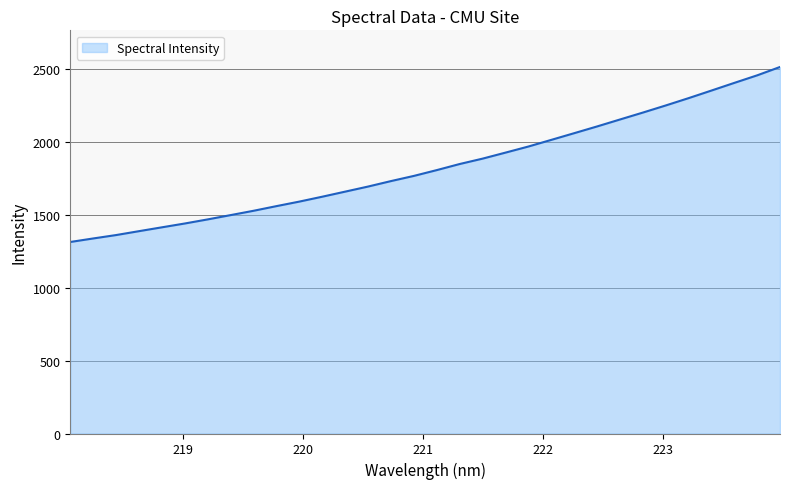

What is the maximum value shown in the chart?

2512.7